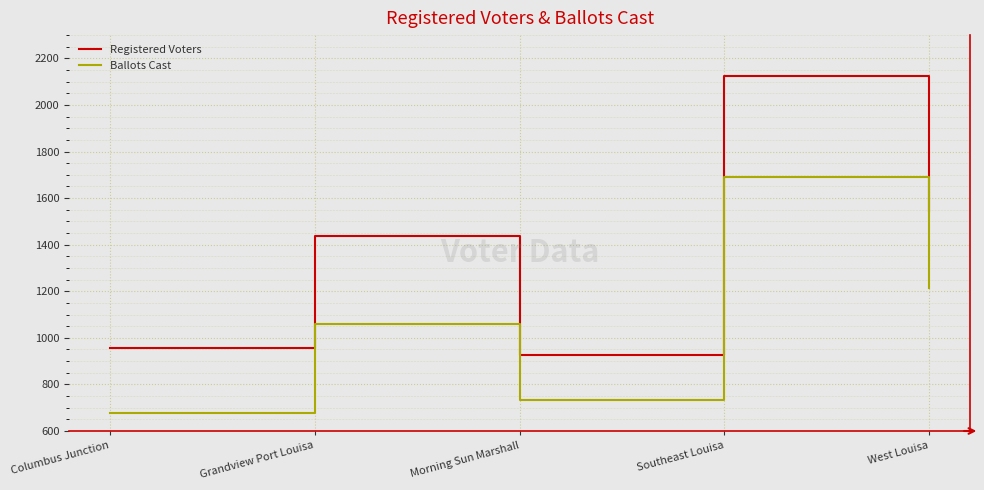

The value of Ballots Cast at Grandview Port Louisa is 1059. True or false?

True